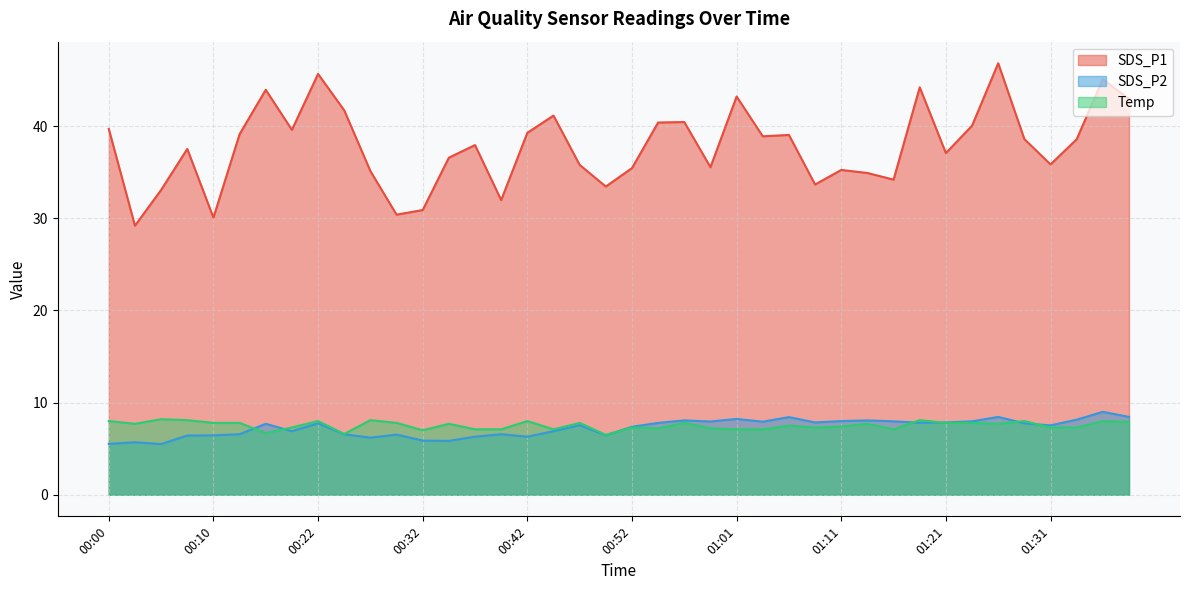

How many lines are shown in the chart?

3